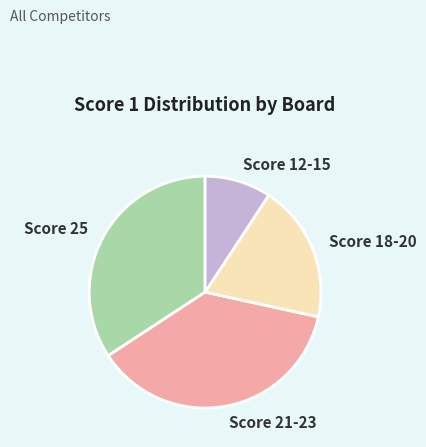

Is it true that Score 21-23 is 37% of the pie?

True